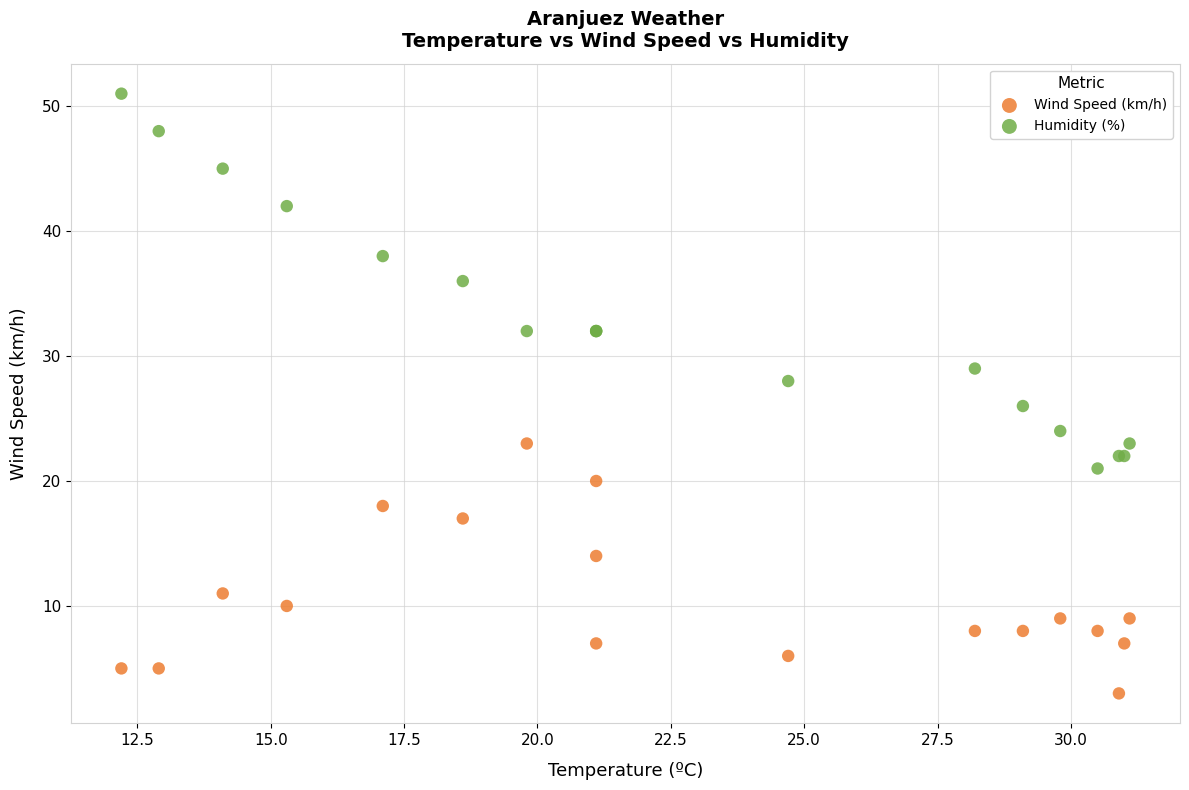

Which series has the widest spread of Y values?

Humidity (%)